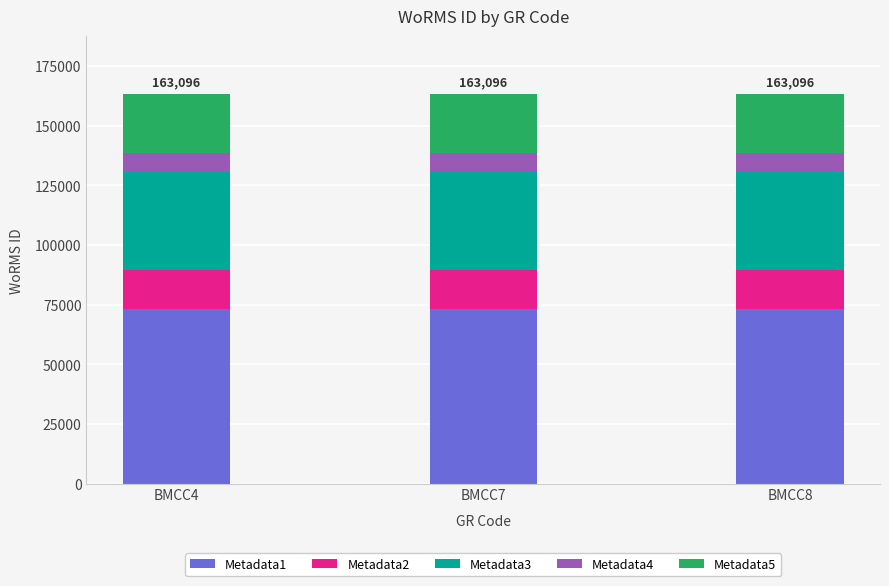

The value of Metadata1 at BMCC4 is 73393.2. True or false?

True